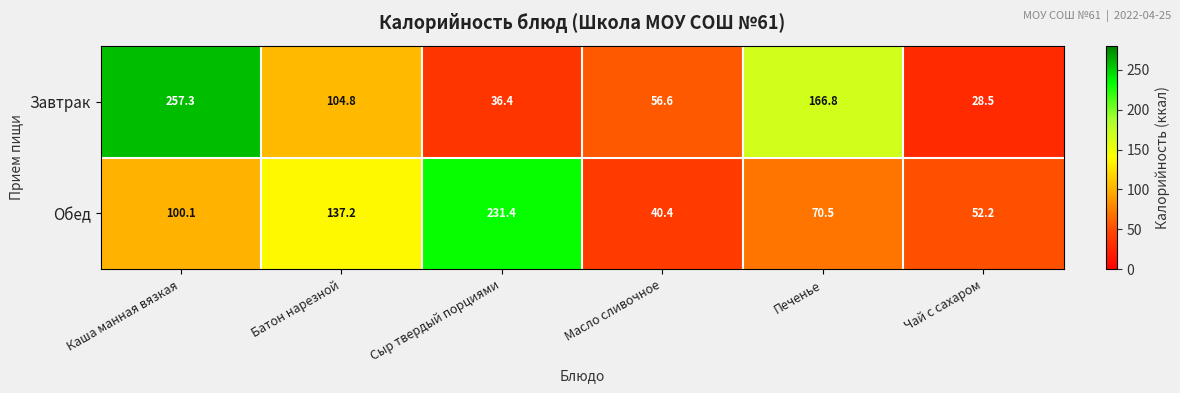

Which series changed the most between Масло сливочное and Печенье?

Завтрак